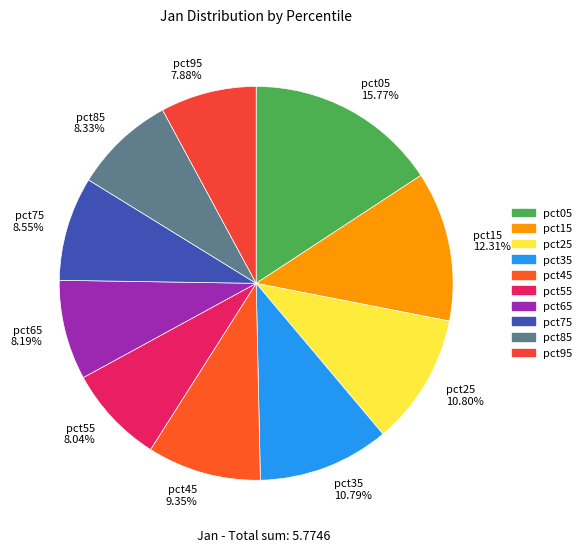

Which category has the biggest portion of the pie?

pct05